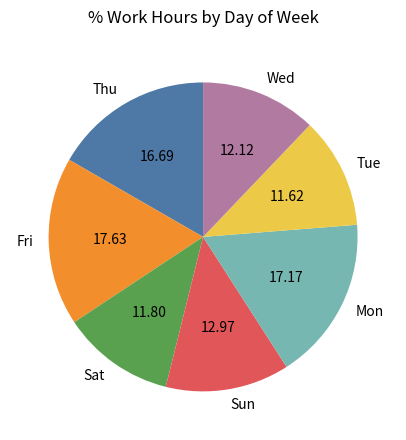

Is there any slice that represents more than half of the pie?

No